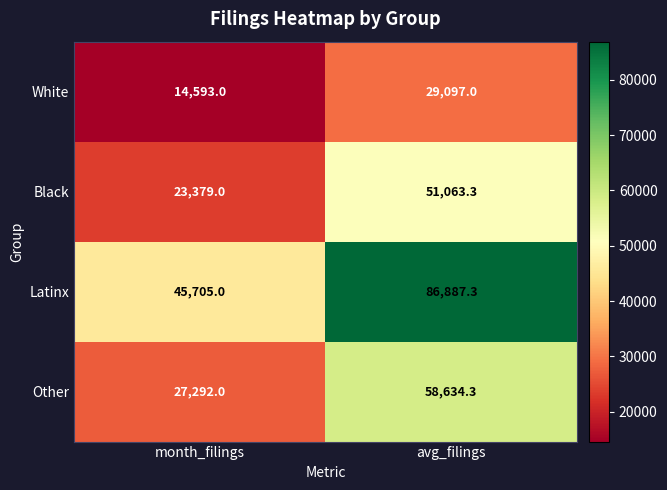

The Black series shows 30488.7 at month_filings. True or false?

False